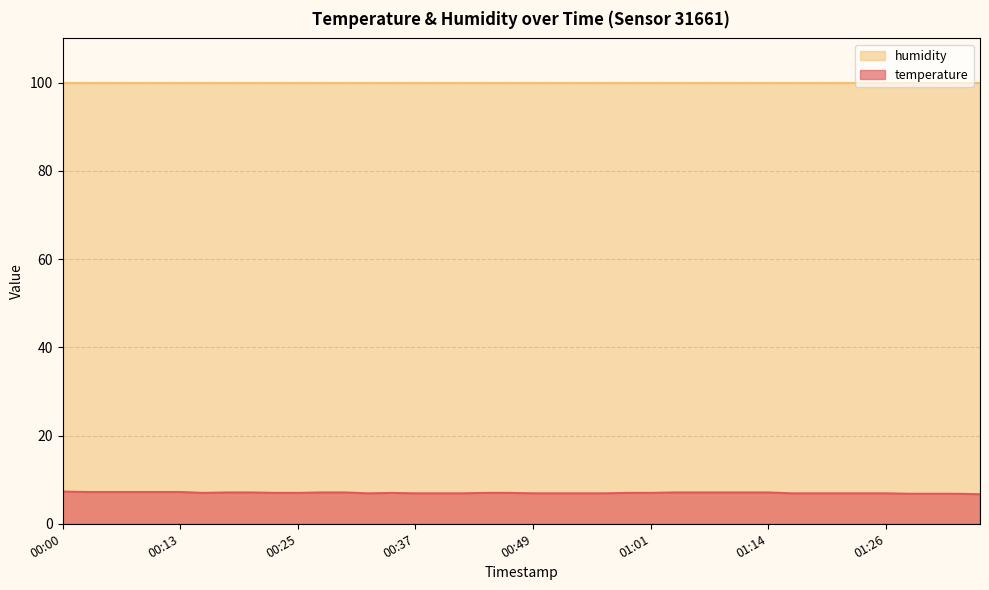

How many values exceed 7?

15